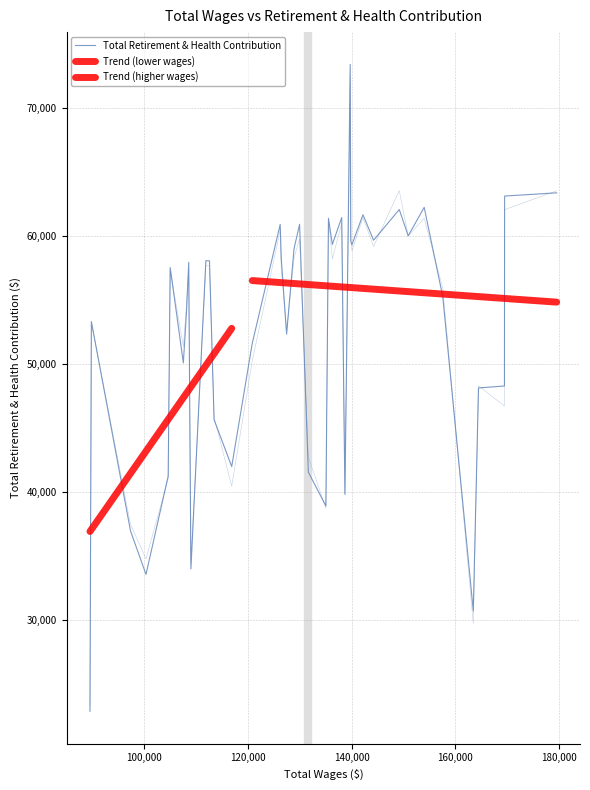

The value at 153973 is 62266. True or false?

True